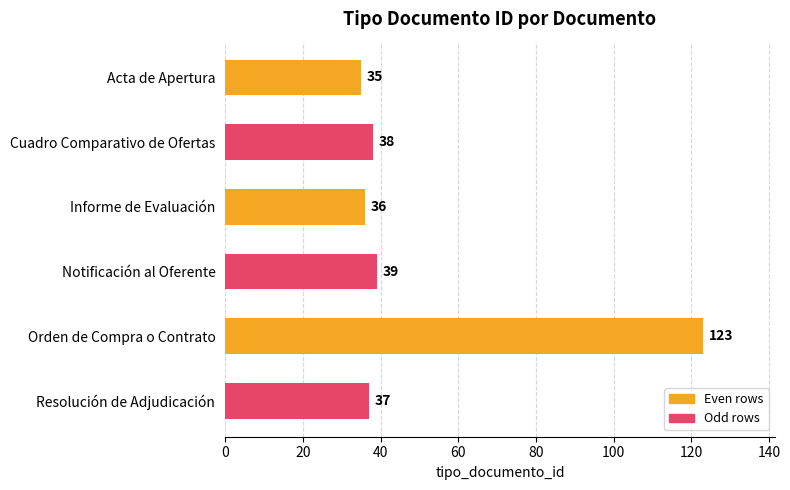

What position from the top is Acta de Apertura?

1